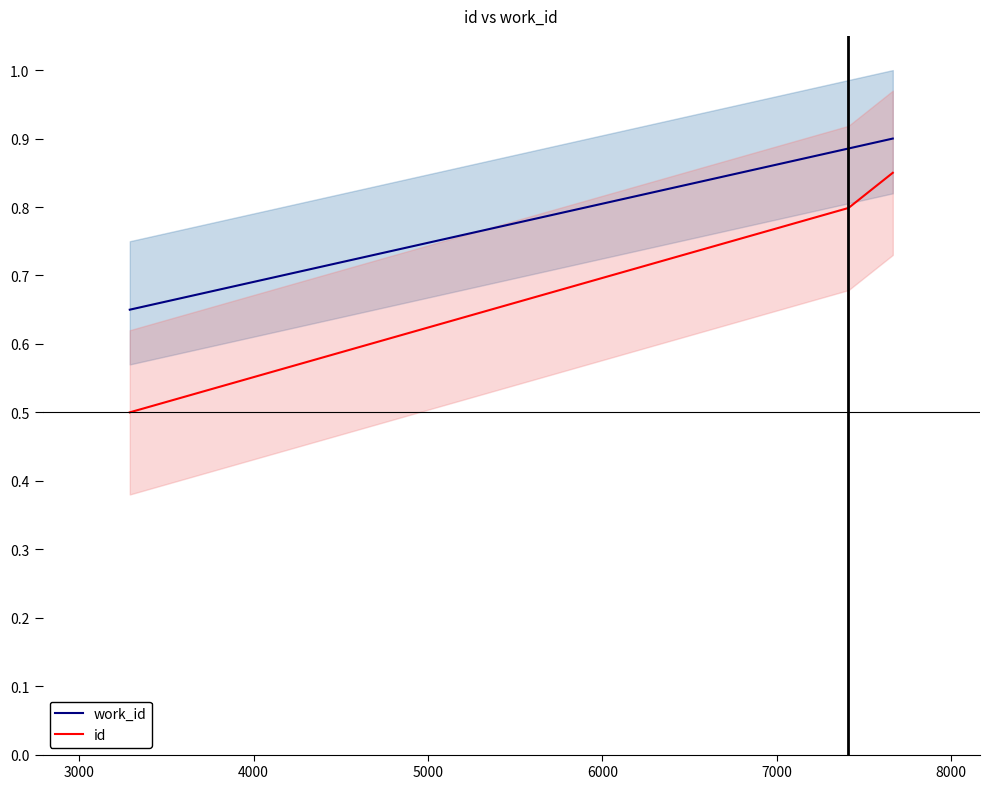

What is the smallest value displayed?

0.5